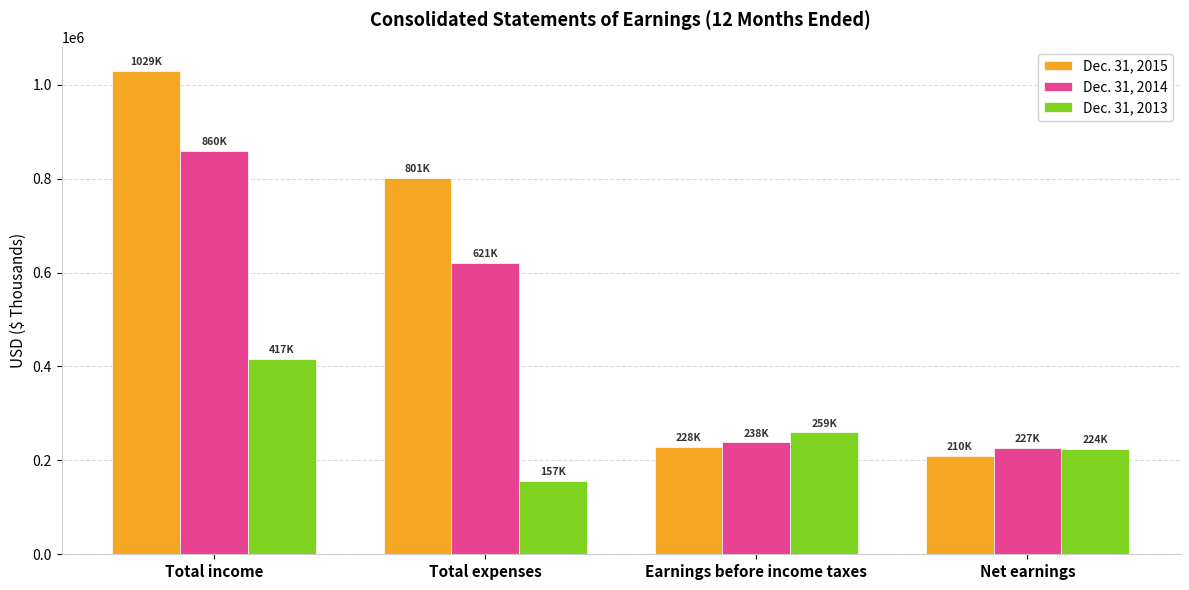

How many bars are there in each group?

3